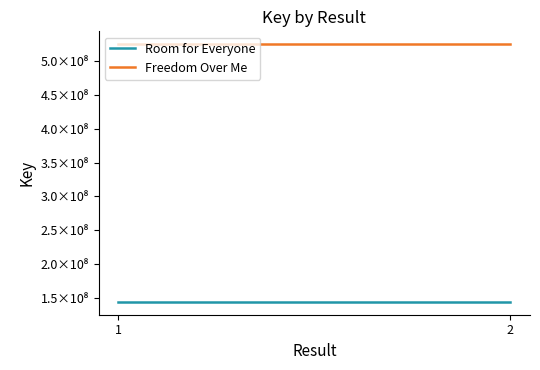

Where is Room for Everyone nearest to the value 144080817?

1